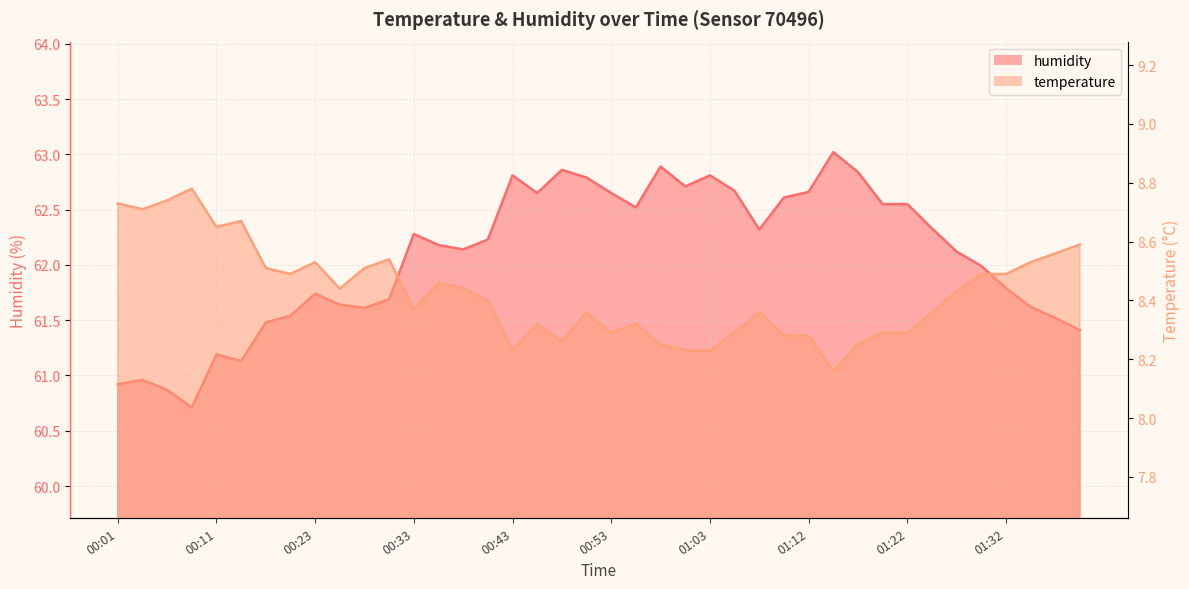

True or false: humidity has more than 1 points higher than both neighbors.

True